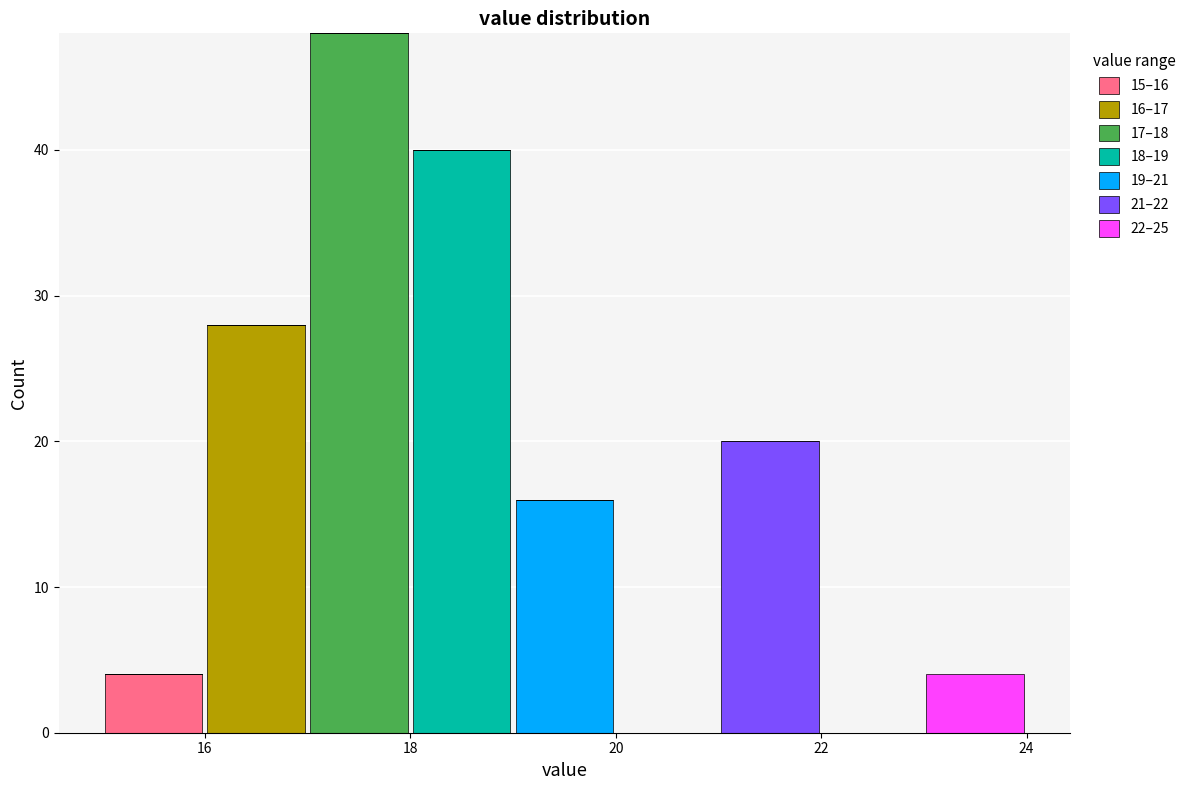

Which range on the x-axis has the tallest stacked bar (by total height)?

17 to 18